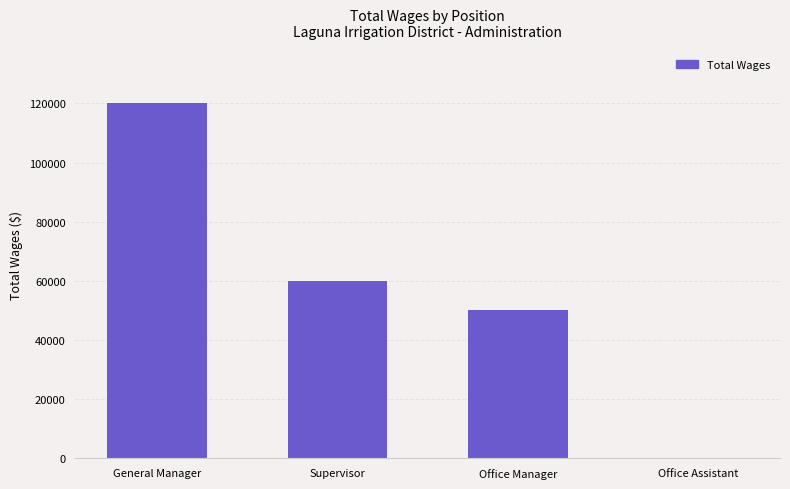

The value at Supervisor is 60000. True or false?

True